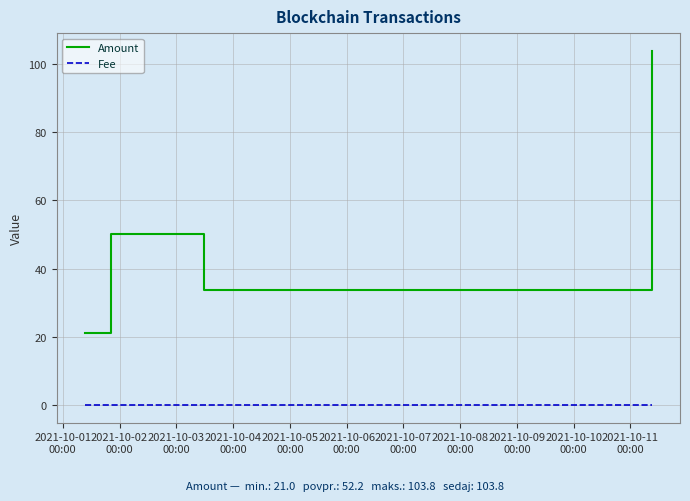

Which series has the widest spread of values?

Amount